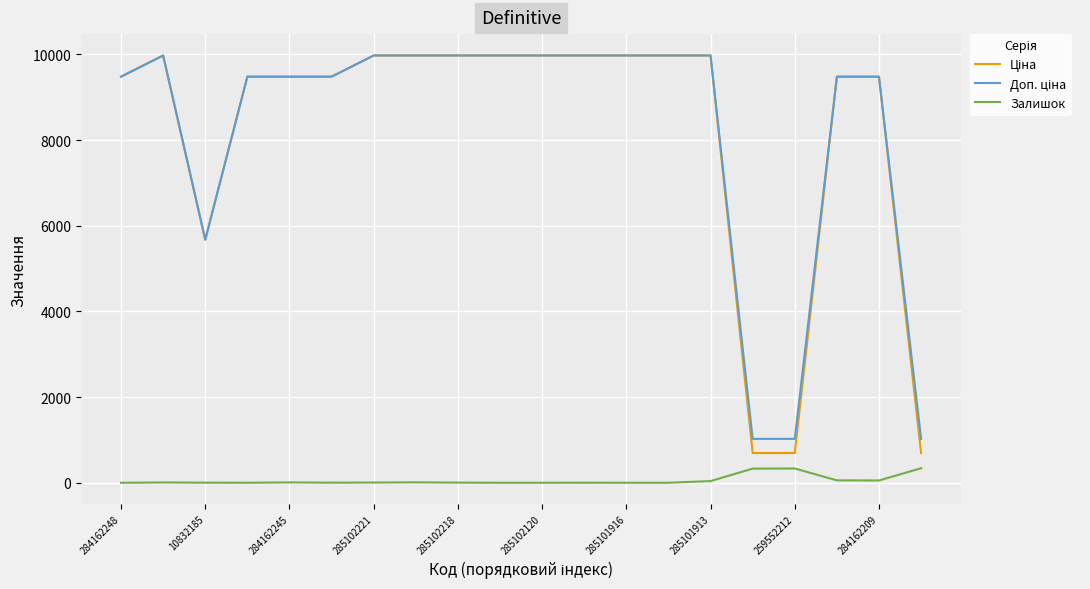

What is the maximum value shown in the chart?

9975.0